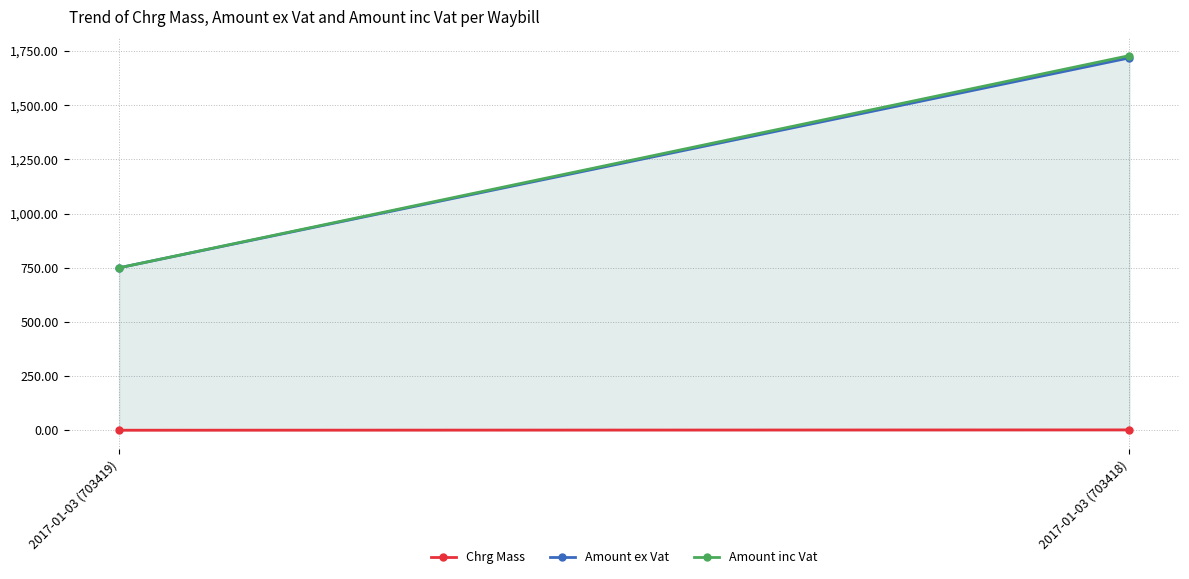

What value does the Amount ex Vat series have at 2017-01-03 (703418)?

1718.8